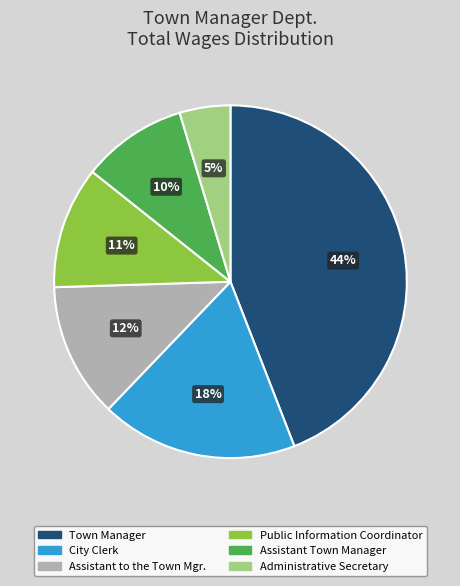

What is the largest slice in the pie chart?

Town Manager